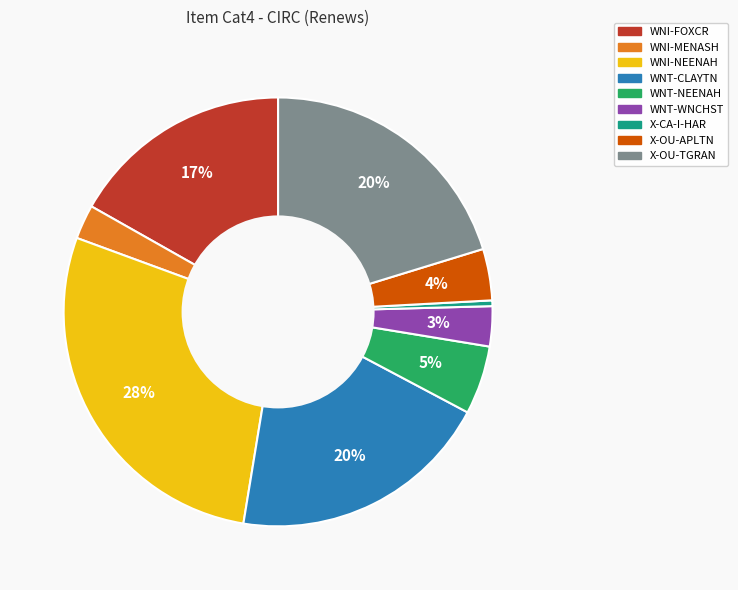

Which category has the biggest portion of the pie?

WNI-NEENAH